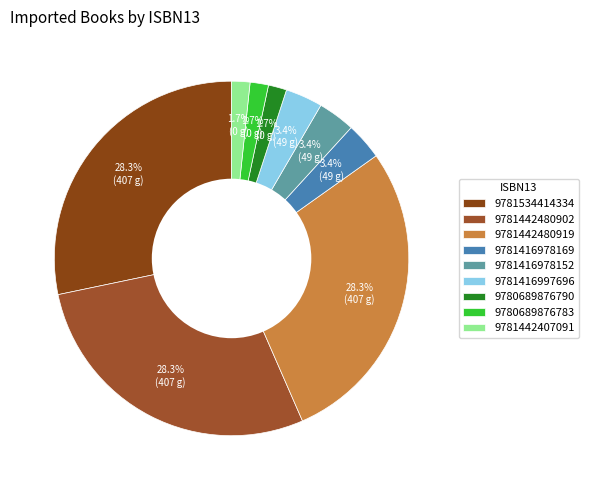

Is 9781442480919 the majority of the pie?

No